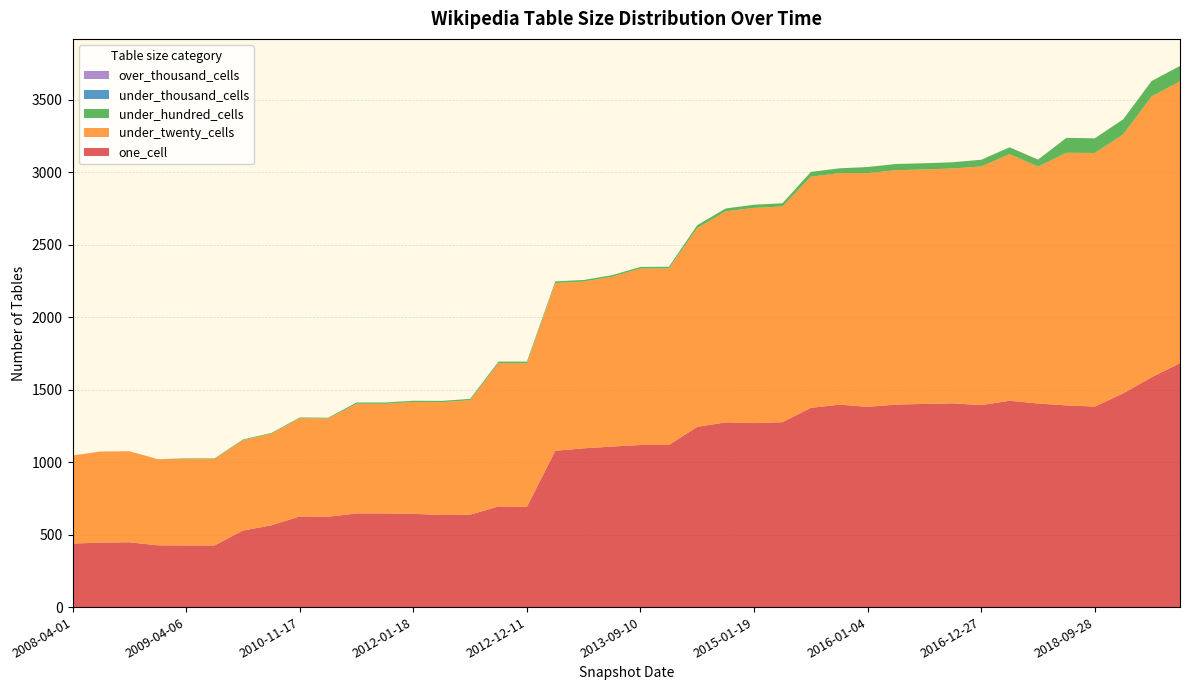

Reading left to right, transcribe all the data shown in this chart.

one_cell: 438	445	447	426	425	425	528	564	625	623	646	646	643	635	637	694	691	1078	1095	1107	1118	1118	1243	1274	1269	1275	1374	1396	1381	1397	1401	1405	1393	1423	1404	1391	1383	1474	1585	1682
under_twenty_cells: 608	628	628	594	598	598	623	632	678	678	756	756	771	778	790	988	991	1157	1150	1171	1217	1218	1371	1455	1484	1488	1594	1597	1612	1616	1617	1620	1646	1701	1634	1742	1749	1786	1937	1944
under_hundred_cells: 0	0	0	0	3	3	5	5	5	5	9	9	9	9	9	11	11	11	11	11	11	11	20	20	22	22	33	33	42	43	43	43	46	47	48	103	101	104	106	106
under_thousand_cells: 0	0	0	0	0	0	0	0	0	0	0	0	0	0	0	0	0	0	0	0	0	0	0	0	0	0	0	0	0	0	0	0	0	0	0	0	0	0	0	0
over_thousand_cells: 0	0	0	0	0	0	0	0	0	0	0	0	0	0	0	0	0	0	0	0	0	0	0	0	0	0	0	0	0	0	0	0	0	0	0	0	0	0	0	0